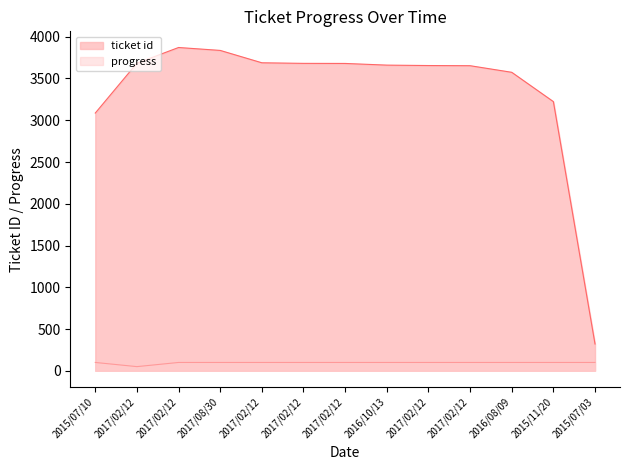

At which label does ticket id reach its minimum?

2015/07/03